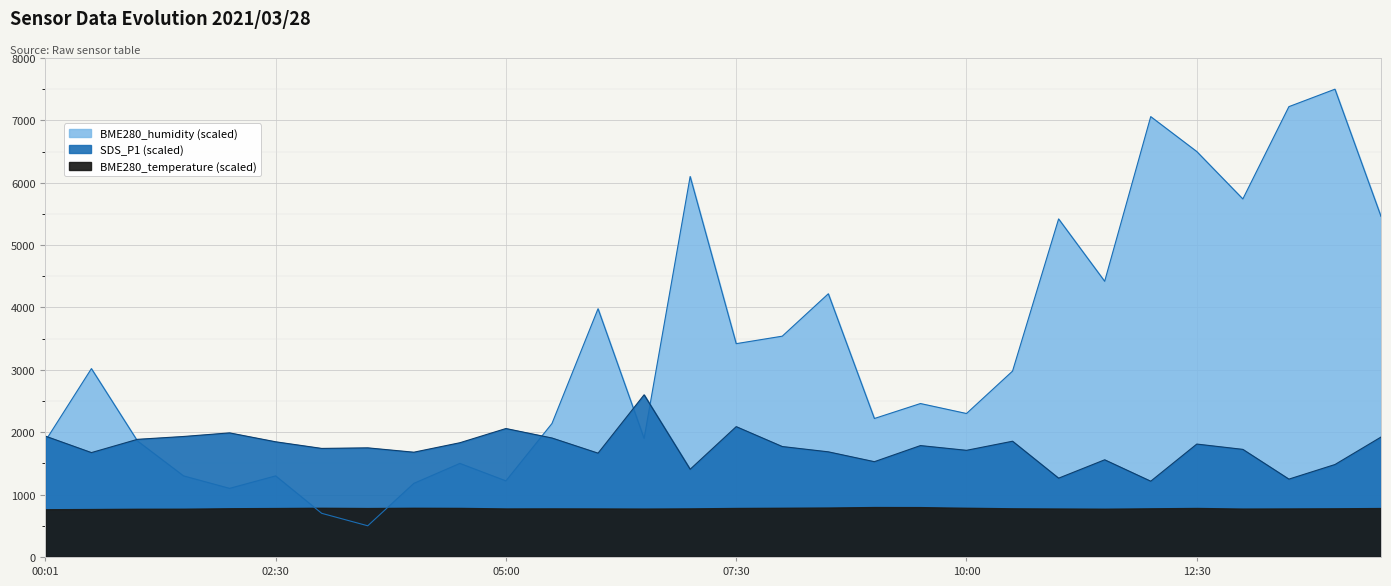

Is the value of SDS_P1 at 09:00 greater than the value of BME280_humidity at 01:00?

No